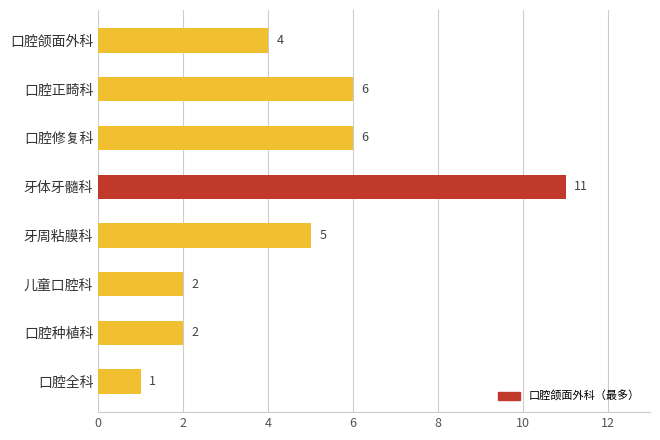

What is the minimum value shown in the chart?

1